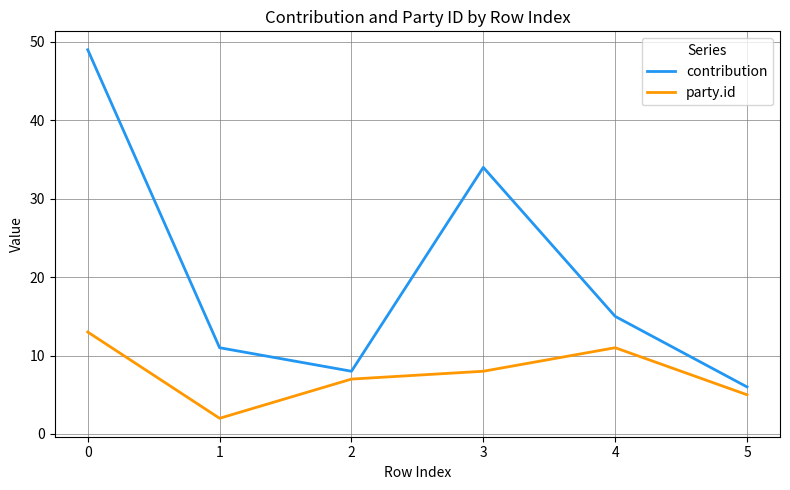

True or false: party.id and contribution cross at least once.

False